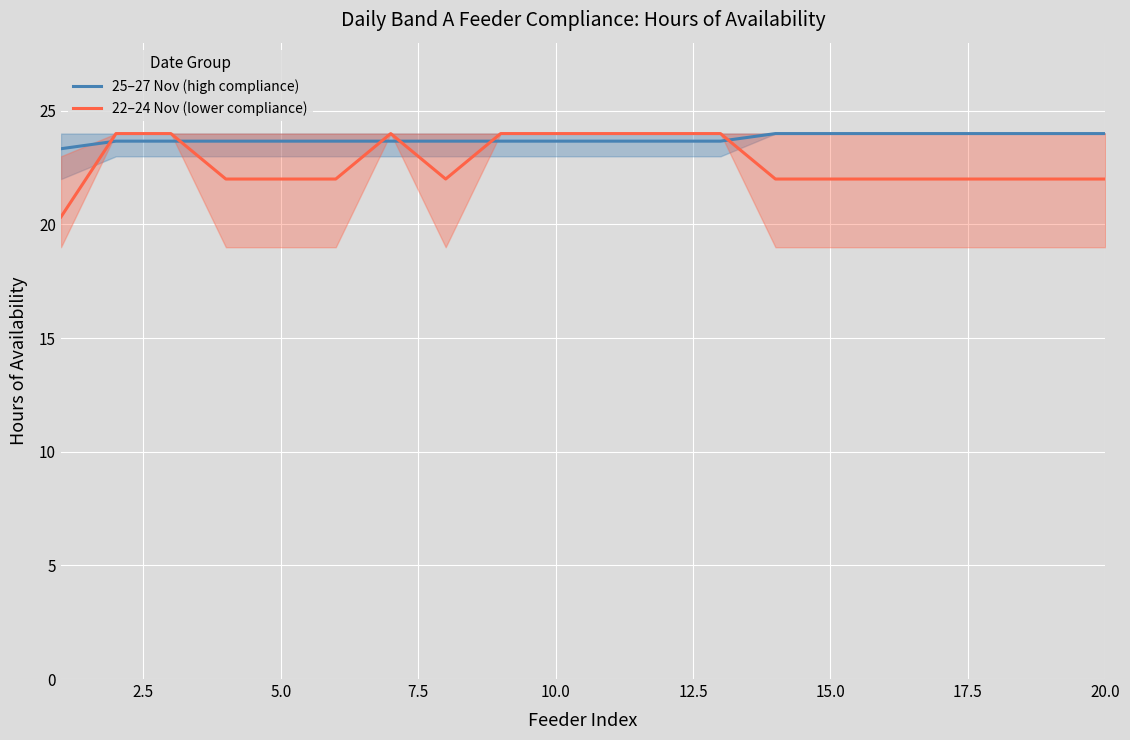

What is the maximum value for 25–27 Nov (high compliance)?

24.0